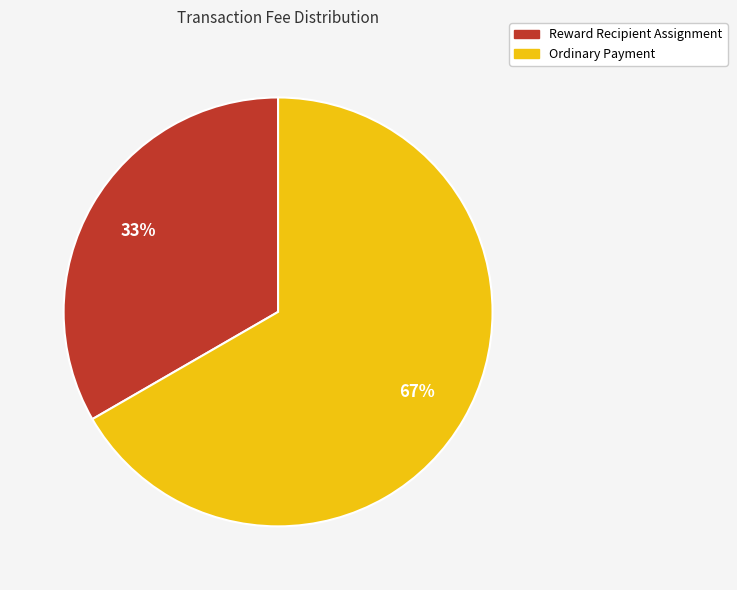

To the nearest percent, what percentage of the pie is Reward Recipient Assignment?

33%